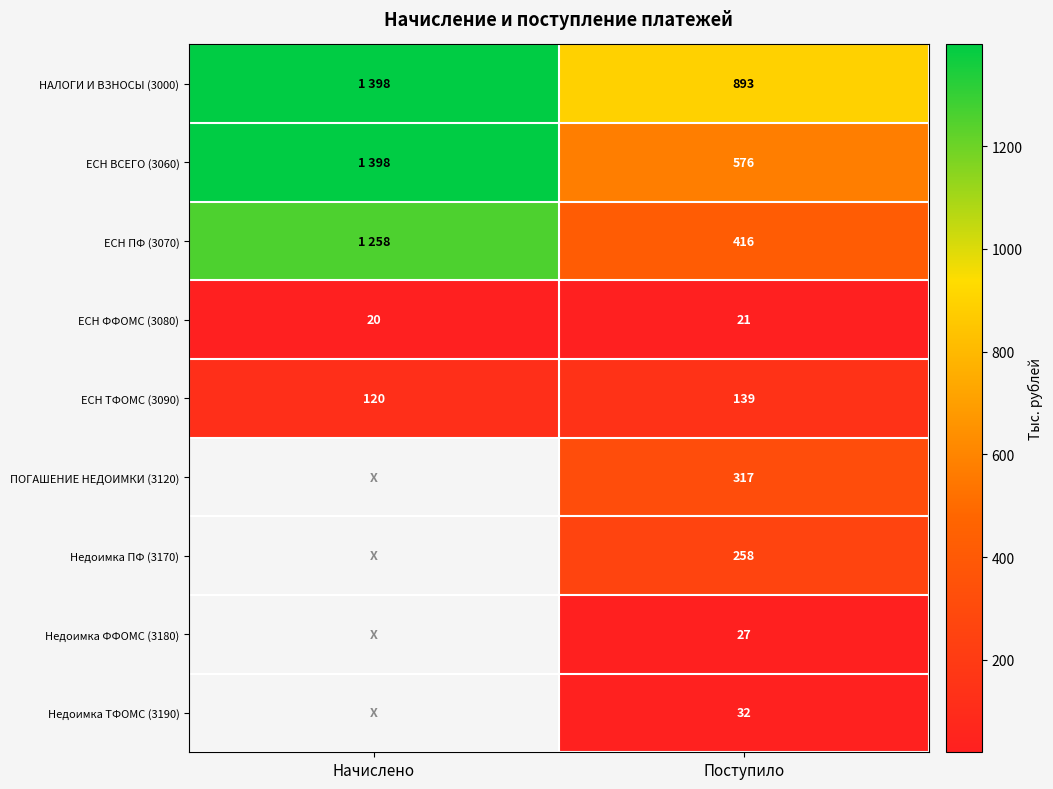

Is the value of ПОГАШЕНИЕ НЕДОИМКИ (3120) at Поступило greater than the value of ЕСН ПФ (3070) at Поступило?

No